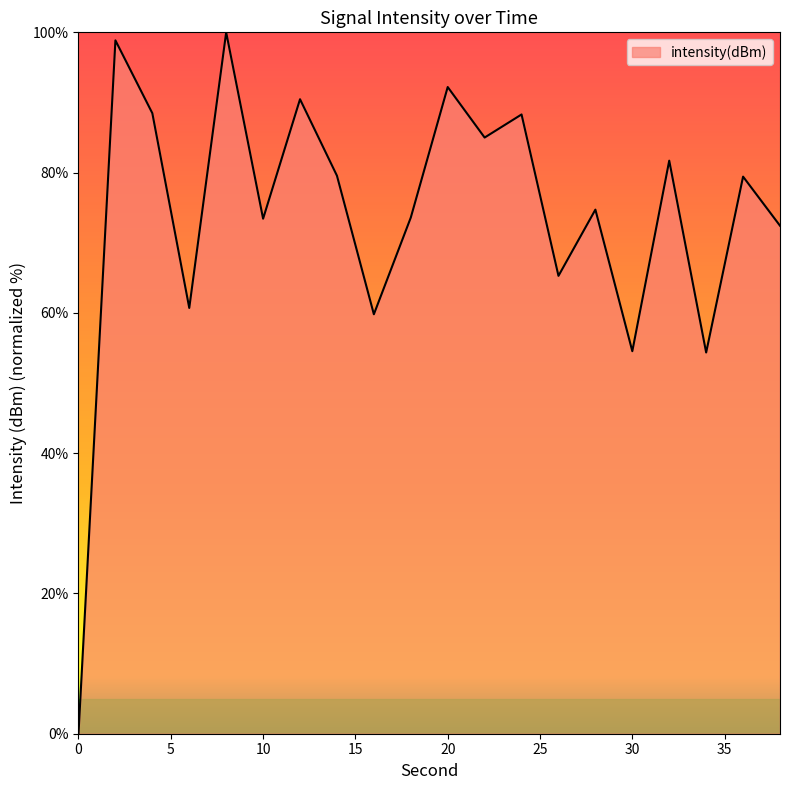

How many interior local valleys (lower than both neighbors) does the data have?

7